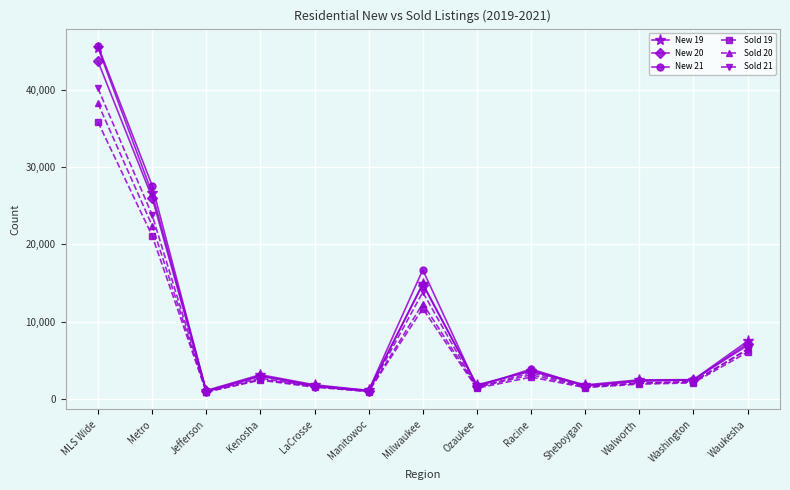

Is it true that Sold 21 equals 960 at Manitowoc?

True